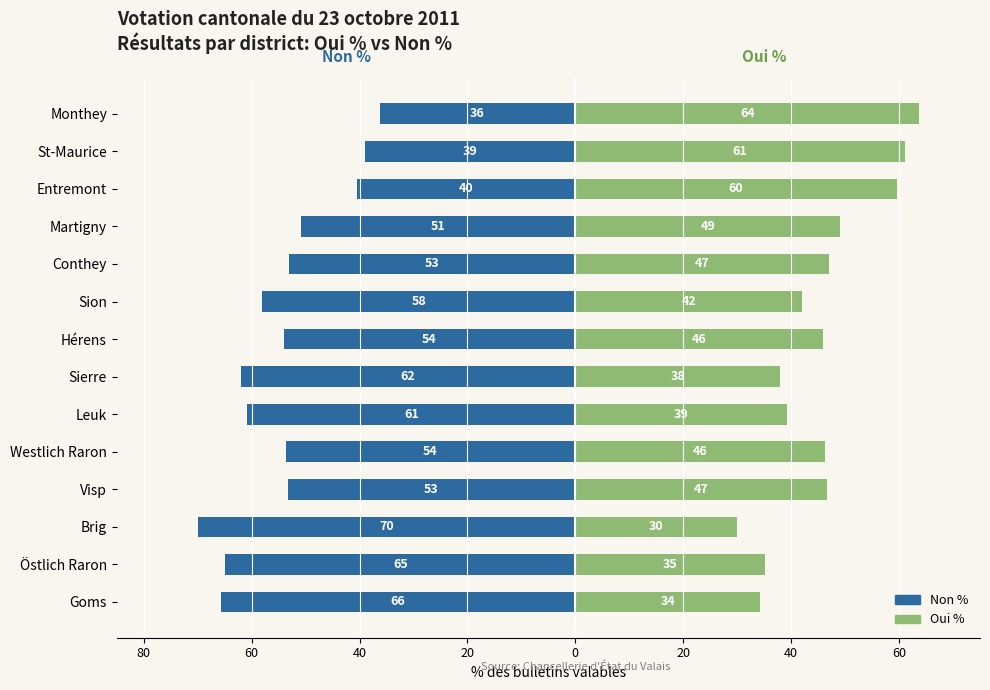

Reading right to left, extract all data points from this chart.

Non %: -36.3	-39.0	-40.5	-50.9	-53.1	-58.0	-54.0	-62.0	-60.8	-53.7	-53.3	-70.0	-64.9	-65.7
Oui %: 63.7	61.0	59.5	49.1	46.9	42.0	46.0	38.0	39.2	46.3	46.7	30.0	35.1	34.3